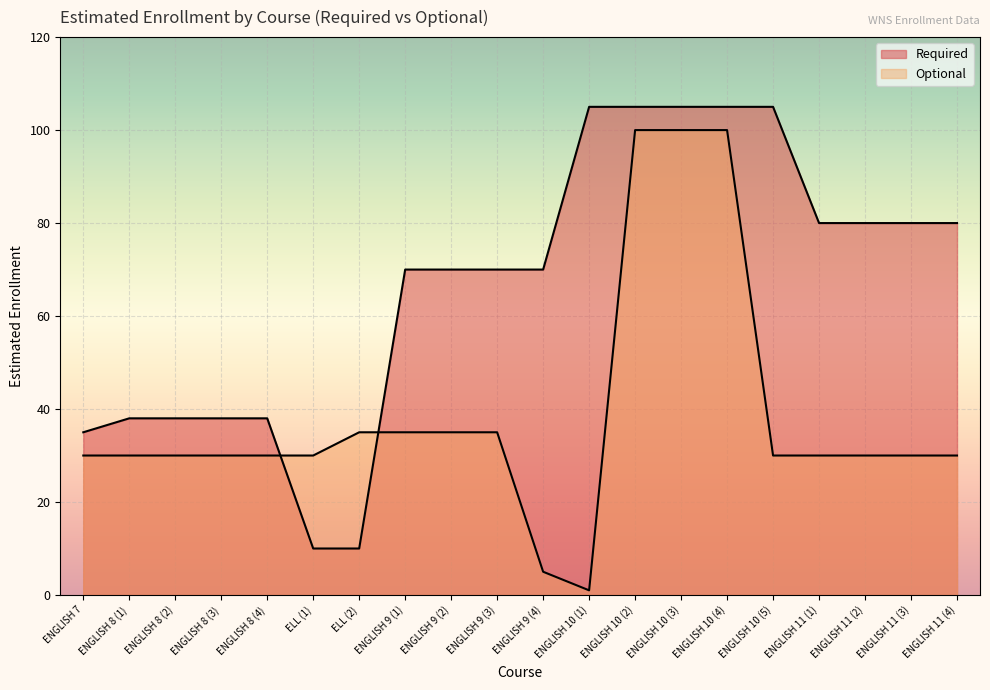

What is the sum of all Optional values?

776